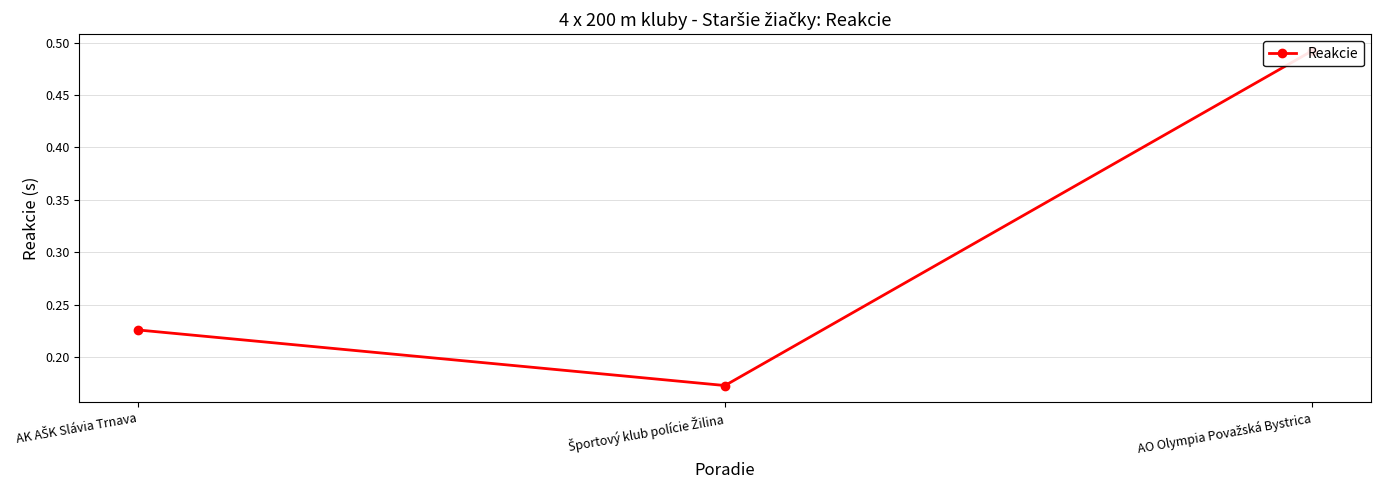

What is the sum of the values at AK AŠK Slávia Trnava and AO Olympia Považská Bystrica?

0.7